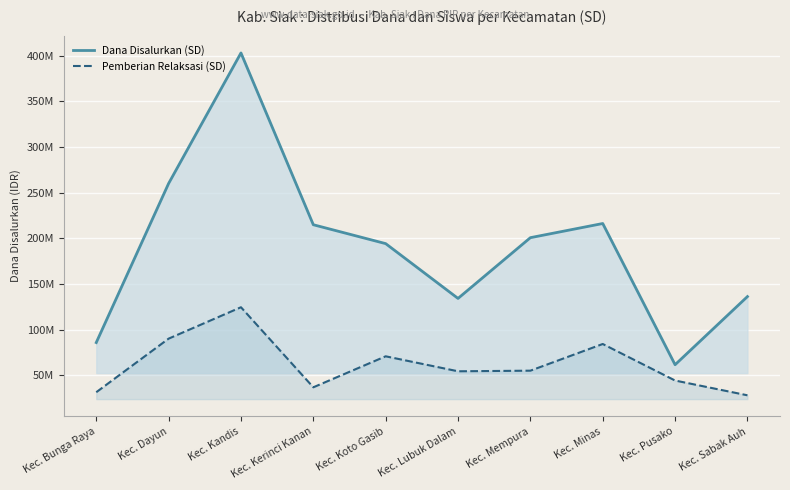

Where is Pemberian Relaksasi (SD) nearest to the value 76162500?

Kec. Koto Gasib